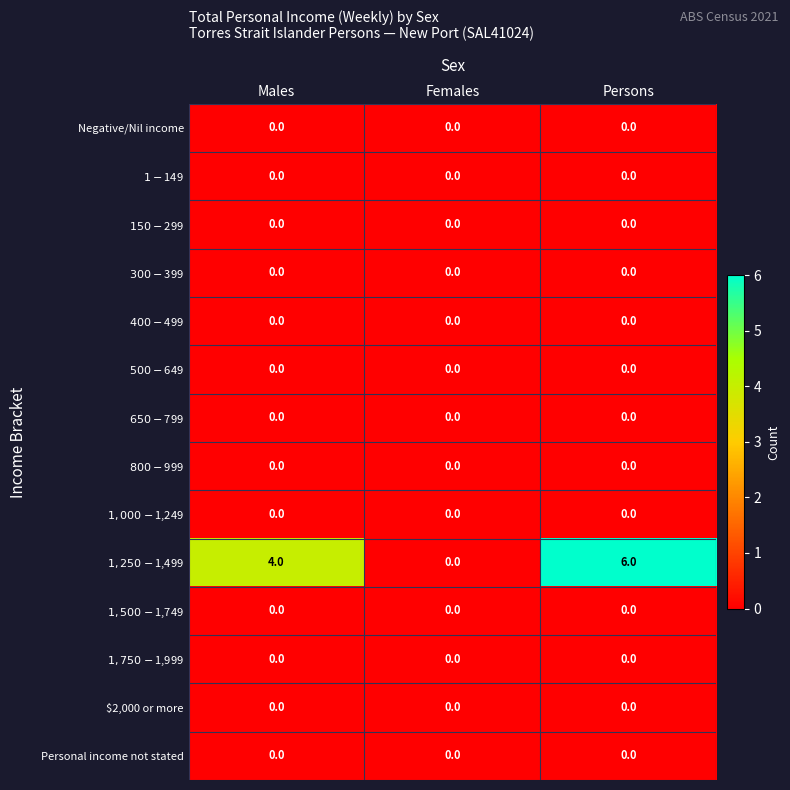

What is the greatest value displayed?

6